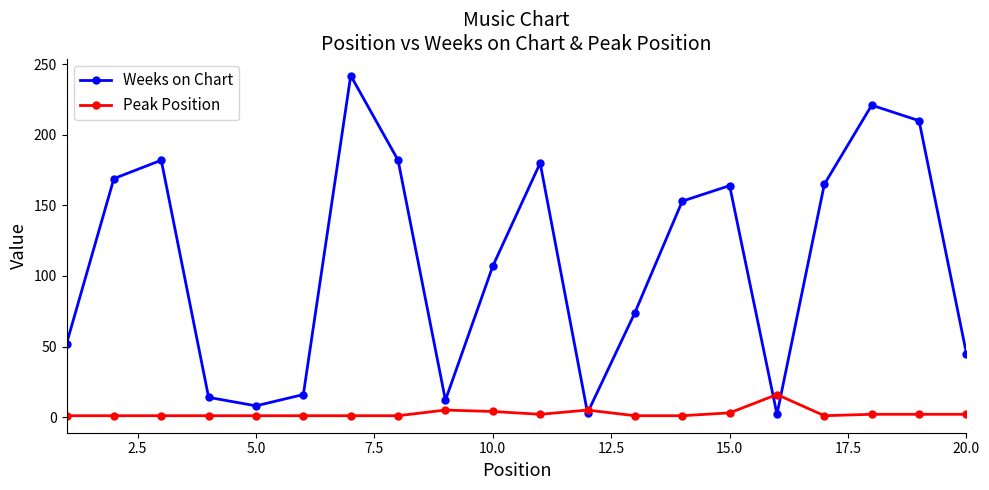

List the series in order of their peak value, highest first.

Weeks on Chart, Peak Position